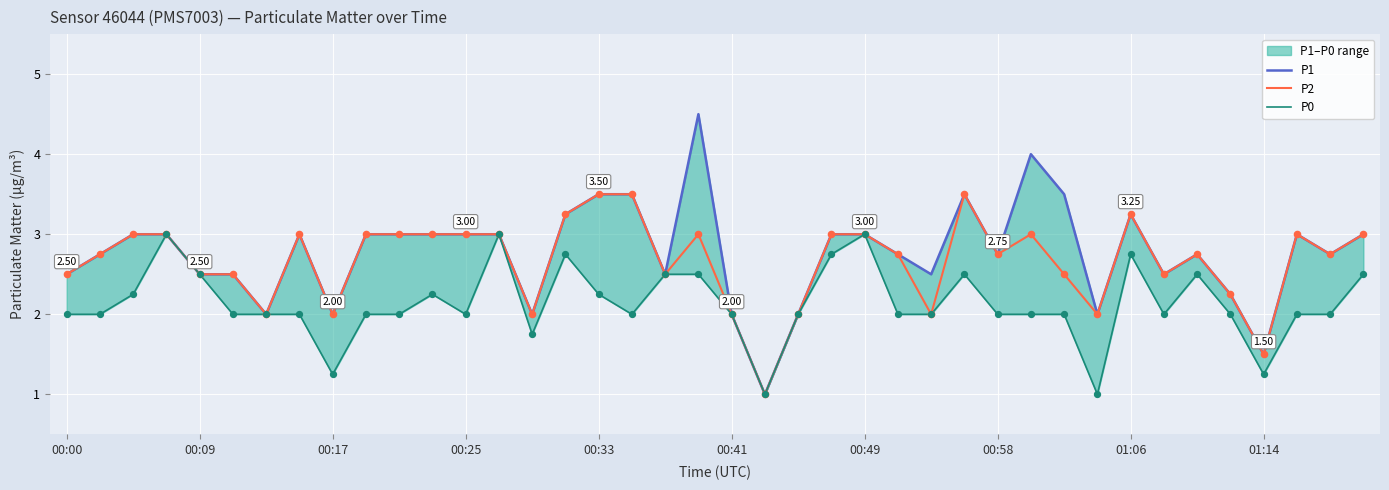

At how many categories does at least one series exceed 3?

8